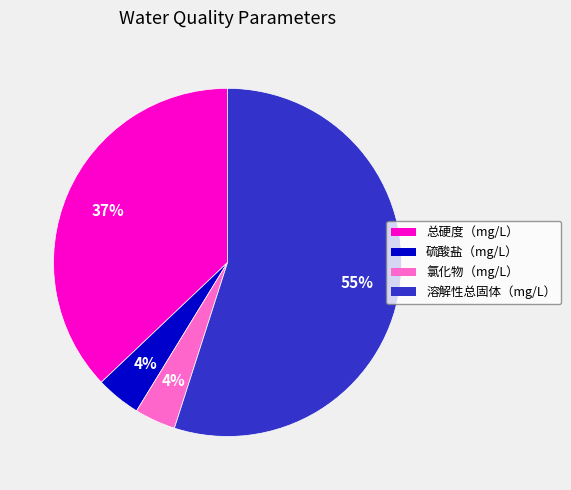

To the nearest percent, what is the average slice percentage?

25%